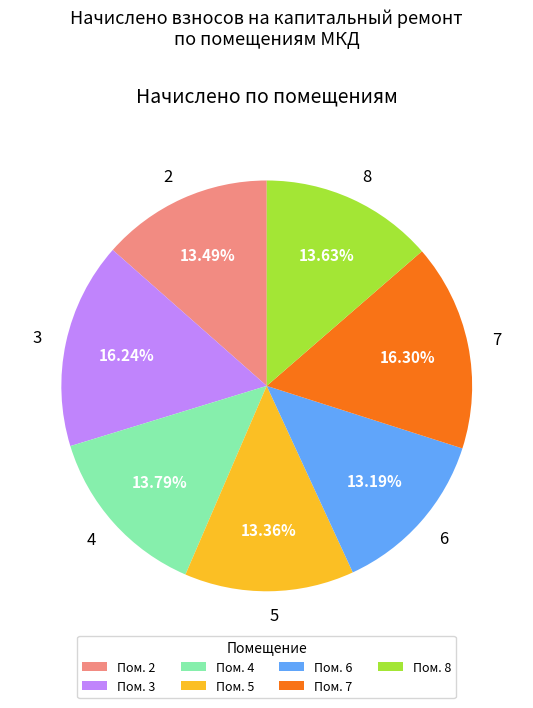

To the nearest percent, what is the combined percentage of 4 and 7?

30%